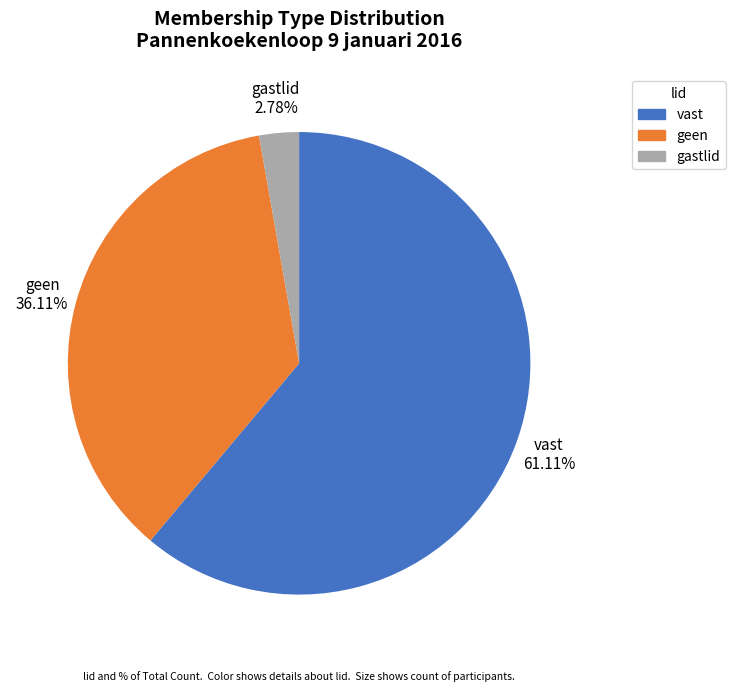

To the nearest percent, what percentage of the pie is vast?

61%